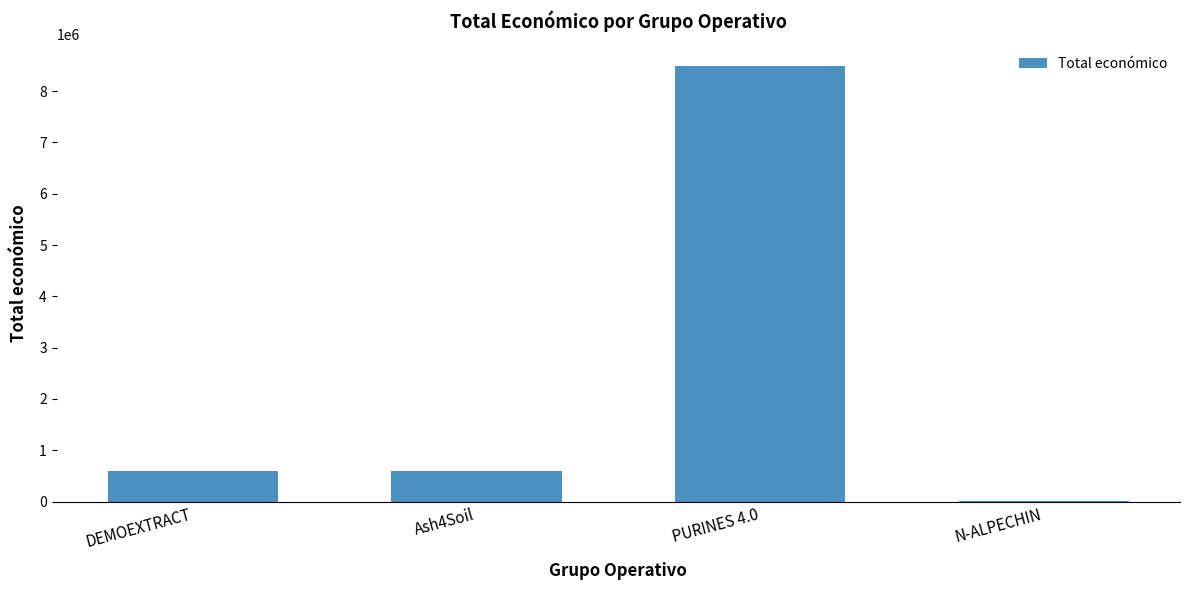

At which category does the chart reach its peak across all series?

PURINES 4.0